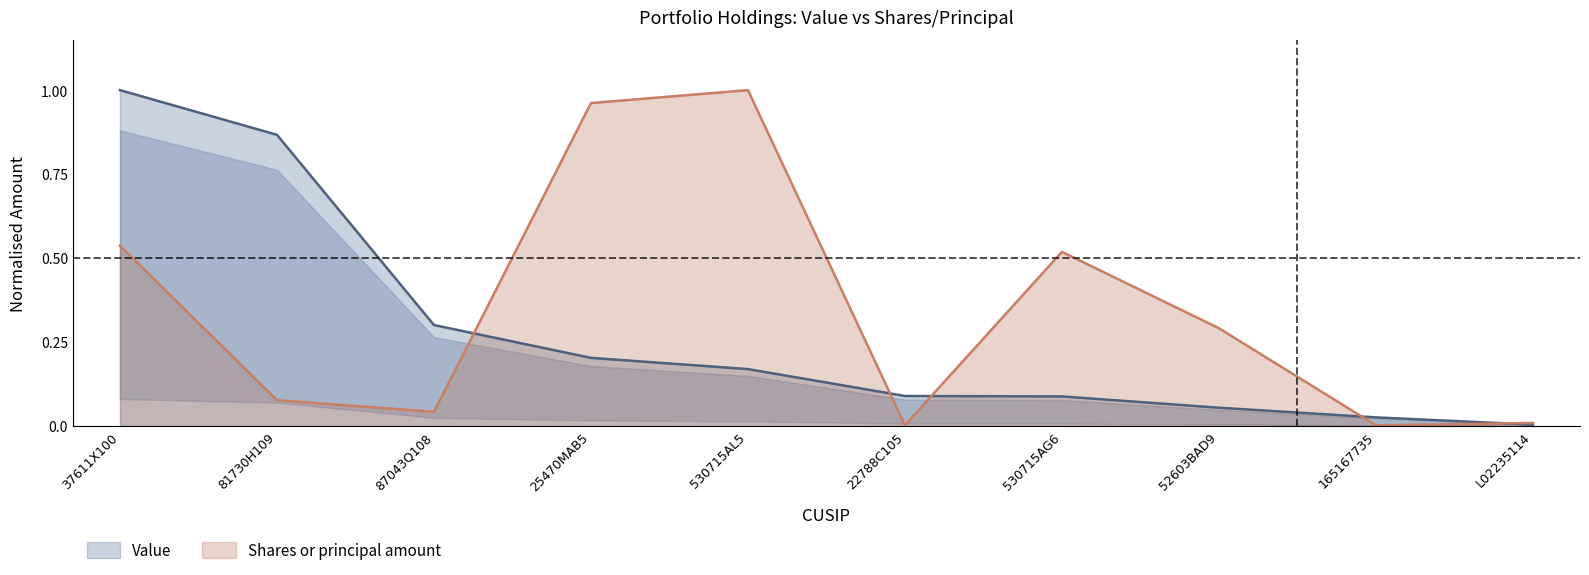

The value of Value at 87043Q108 is 0.3. True or false?

True